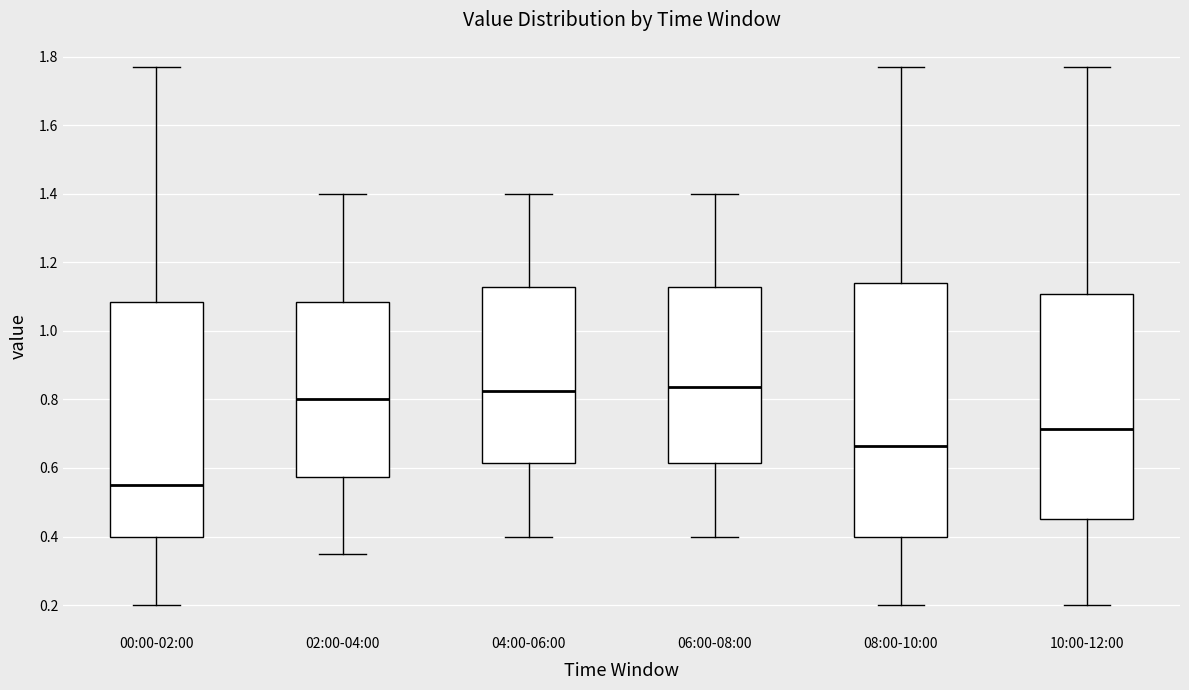

Which box has the lowest median line?

00:00-02:00